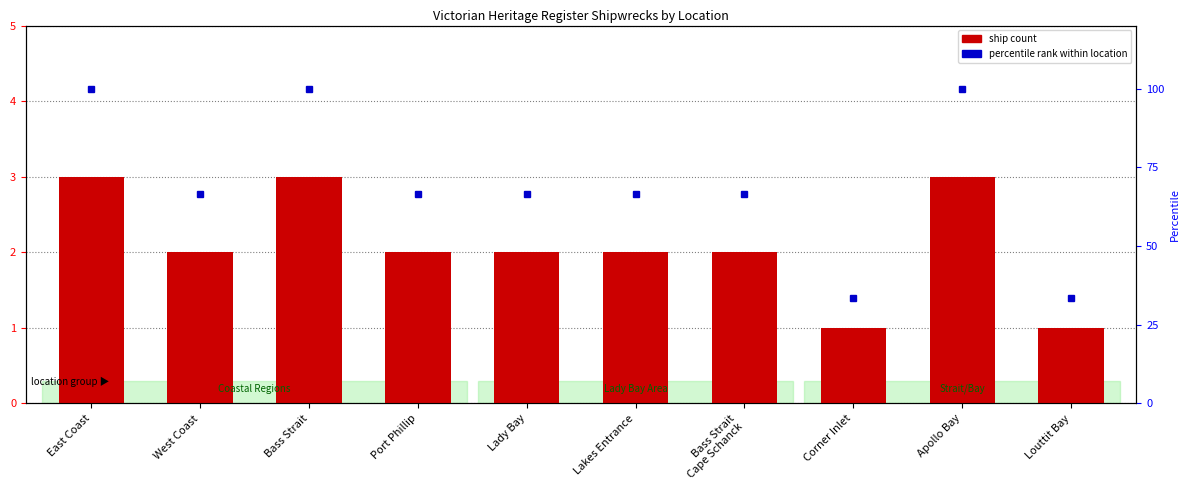

Reading left to right, list all the values displayed in this chart.

ship count: 3.0	2.0	3.0	2.0	2.0	2.0	2.0	1.0	3.0	1.0
percentile rank within location: 100.0	66.7	100.0	66.7	66.7	66.7	66.7	33.3	100.0	33.3